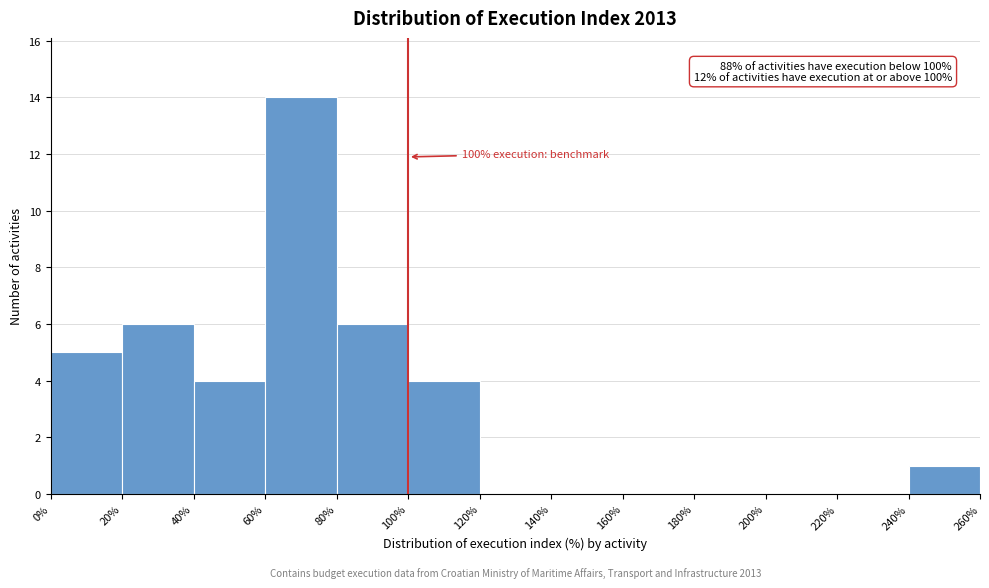

Which range on the x-axis has the tallest bar?

60% to 80%